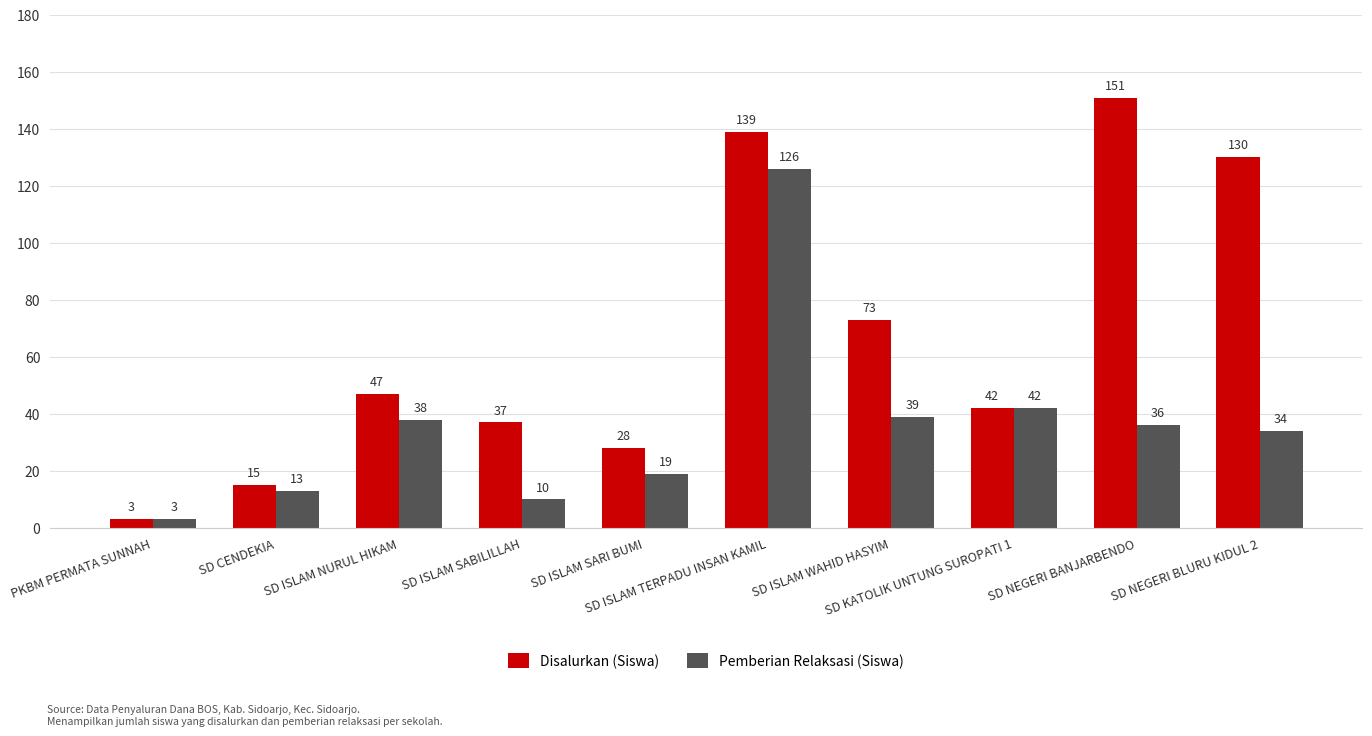

What are all the series names shown in the legend?

Disalurkan (Siswa), Pemberian Relaksasi (Siswa)